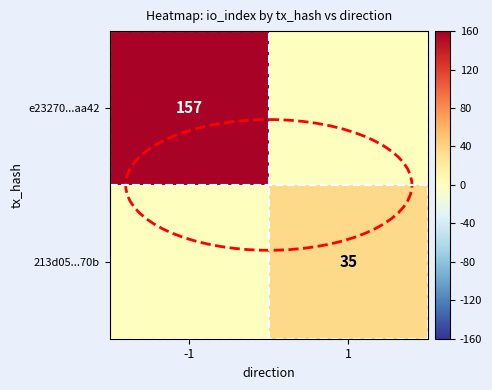

At which category is the sum across all series the highest?

-1